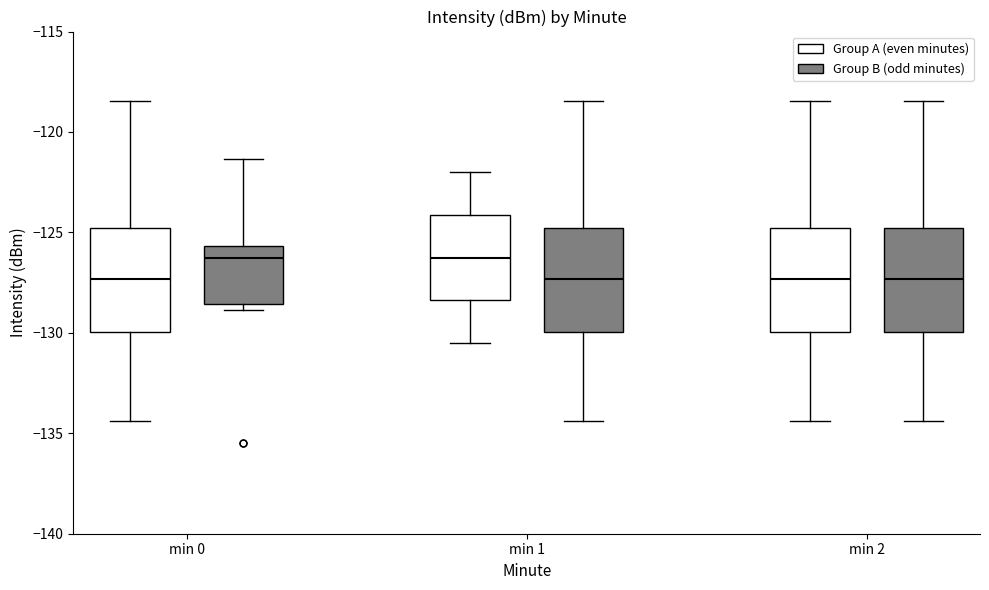

Reading left to right, read every box against the y-axis: the position of its median line, the range the box covers, and the ends of its whiskers. The values are not printed on the chart, so give them approximately, as read against the axis.

min 0 (Group A (even minutes)): median -127.5, box -130.0 to -125.0, whiskers -134.5 to -118.5
min 0 (Group B (odd minutes)): median -126.5, box -128.5 to -125.5, whiskers -129.0 to -121.5
min 1 (Group A (even minutes)): median -126.0, box -128.5 to -124.0, whiskers -130.5 to -122.0
min 1 (Group B (odd minutes)): median -127.5, box -130.0 to -125.0, whiskers -134.5 to -118.5
min 2 (Group A (even minutes)): median -127.5, box -130.0 to -125.0, whiskers -134.5 to -118.5
min 2 (Group B (odd minutes)): median -127.5, box -130.0 to -125.0, whiskers -134.5 to -118.5